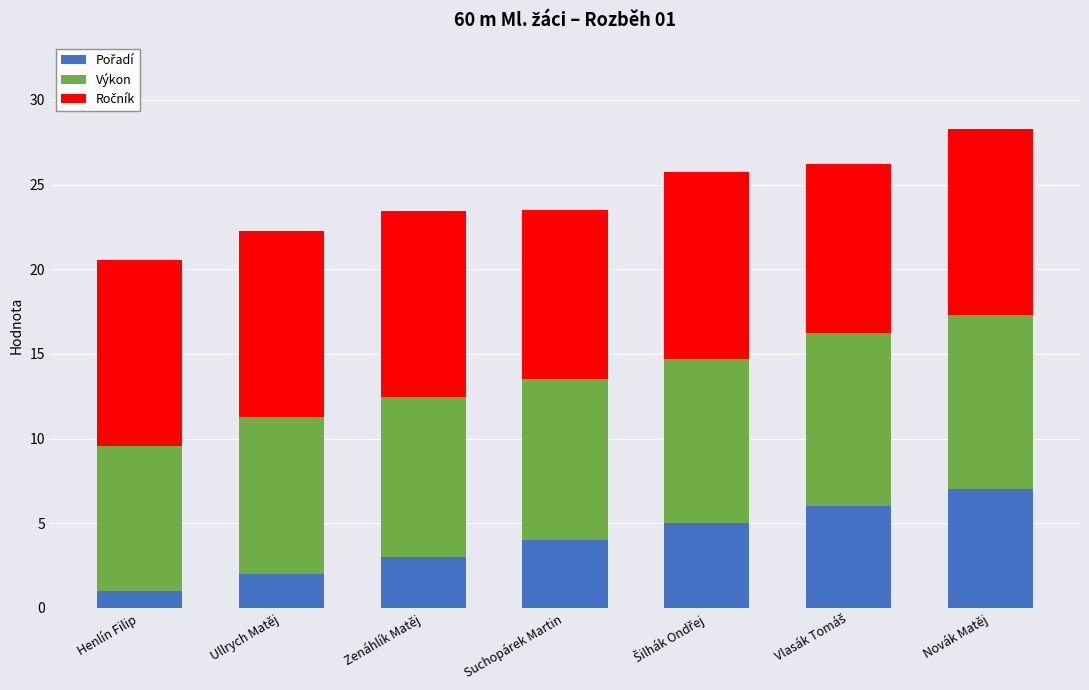

What is the total value across all series at Suchopárek Martin?

23.5